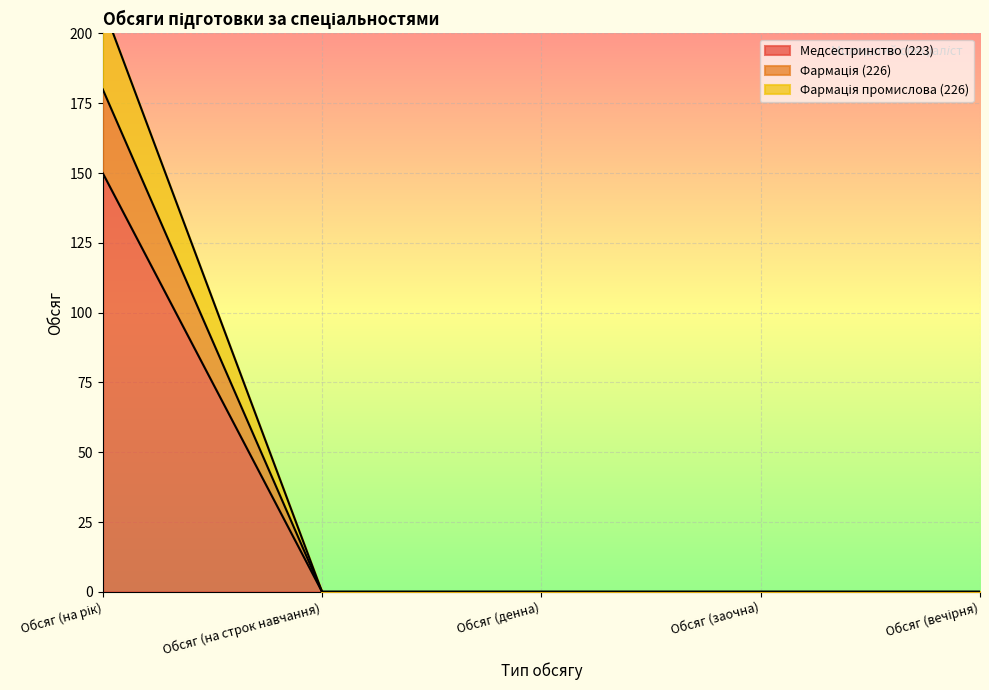

What is the maximum value for Медсестринство (223)?

150